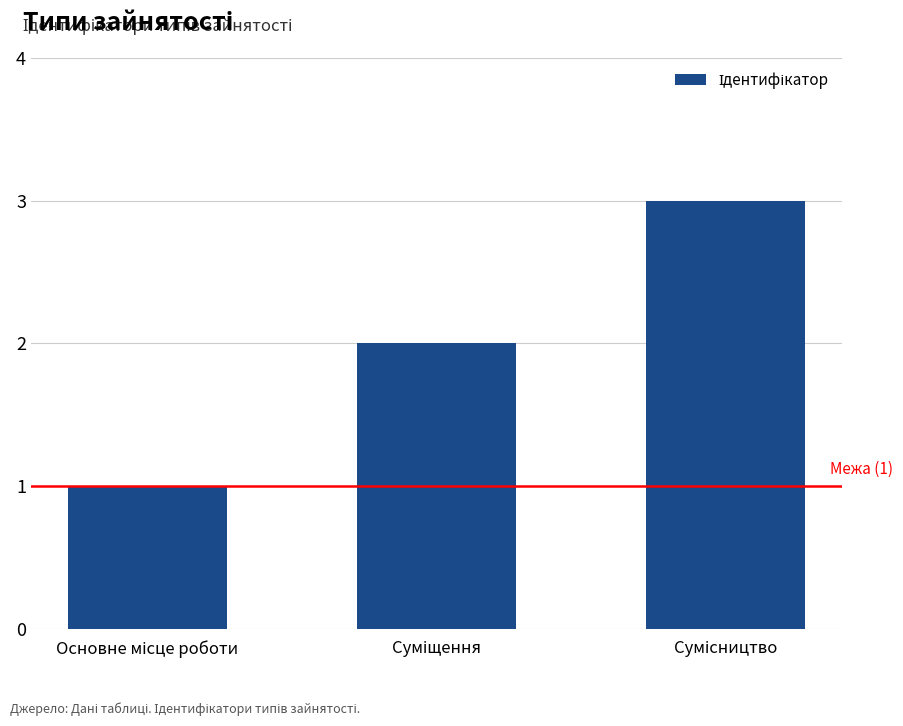

What is the minimum value shown in the chart?

1